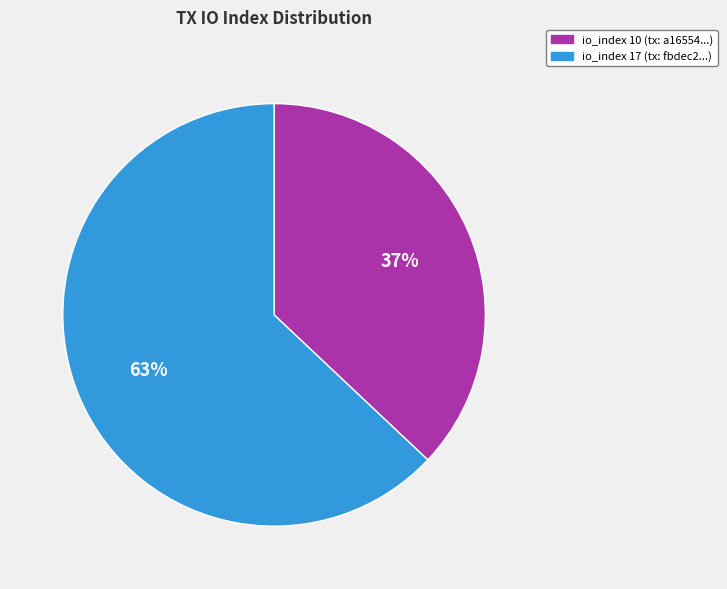

Is there a majority slice in this chart?

Yes